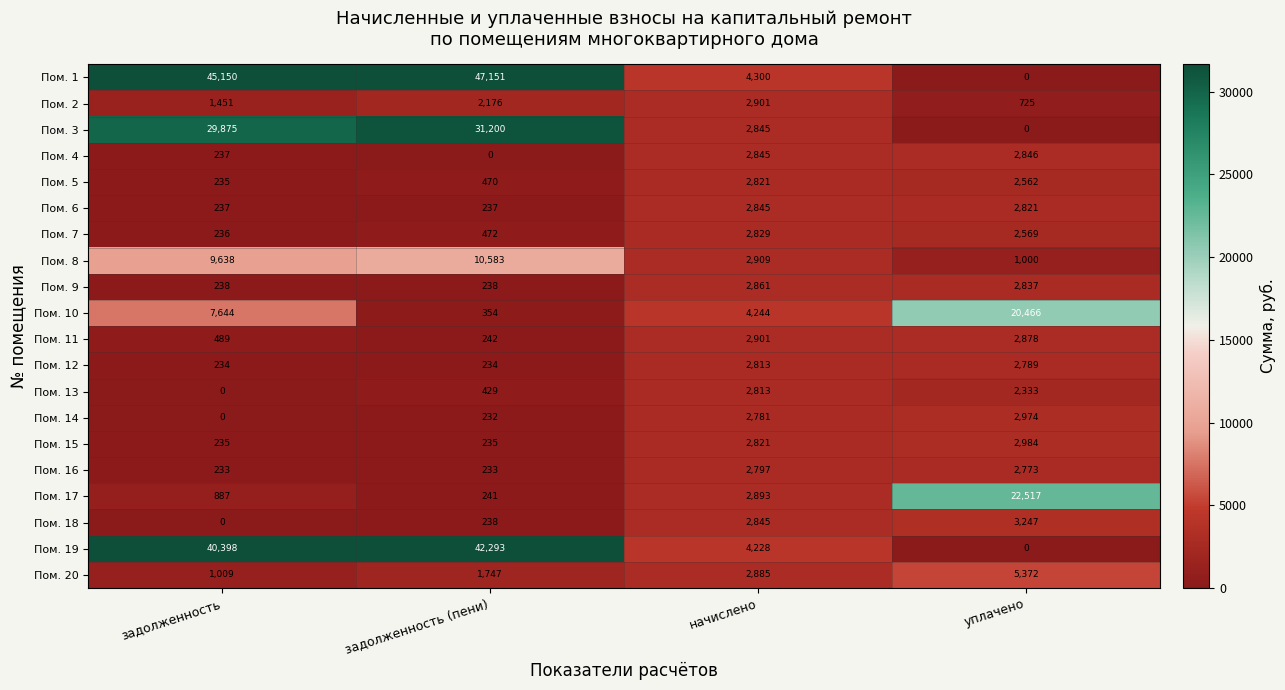

What is the difference between the Пом. 12 values at уплачено and начислено?

24